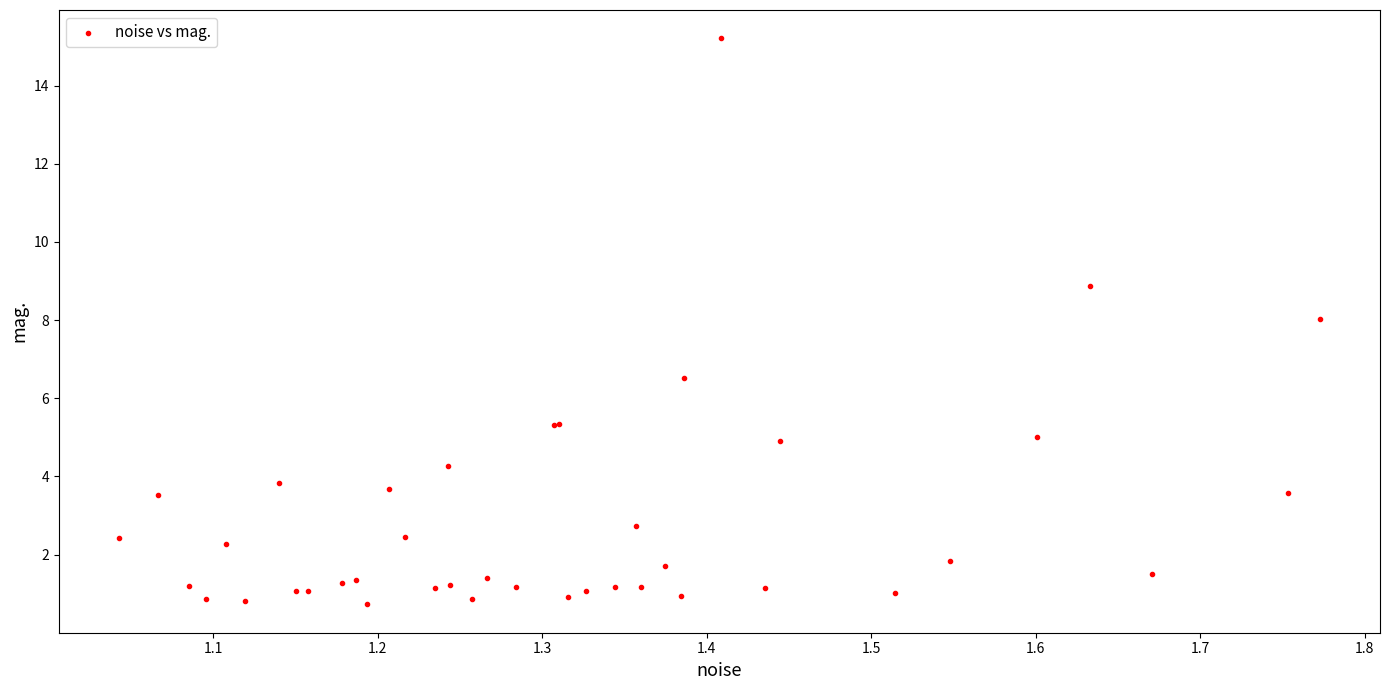

What Y value in the scatter plot is closest to 7?

6.5